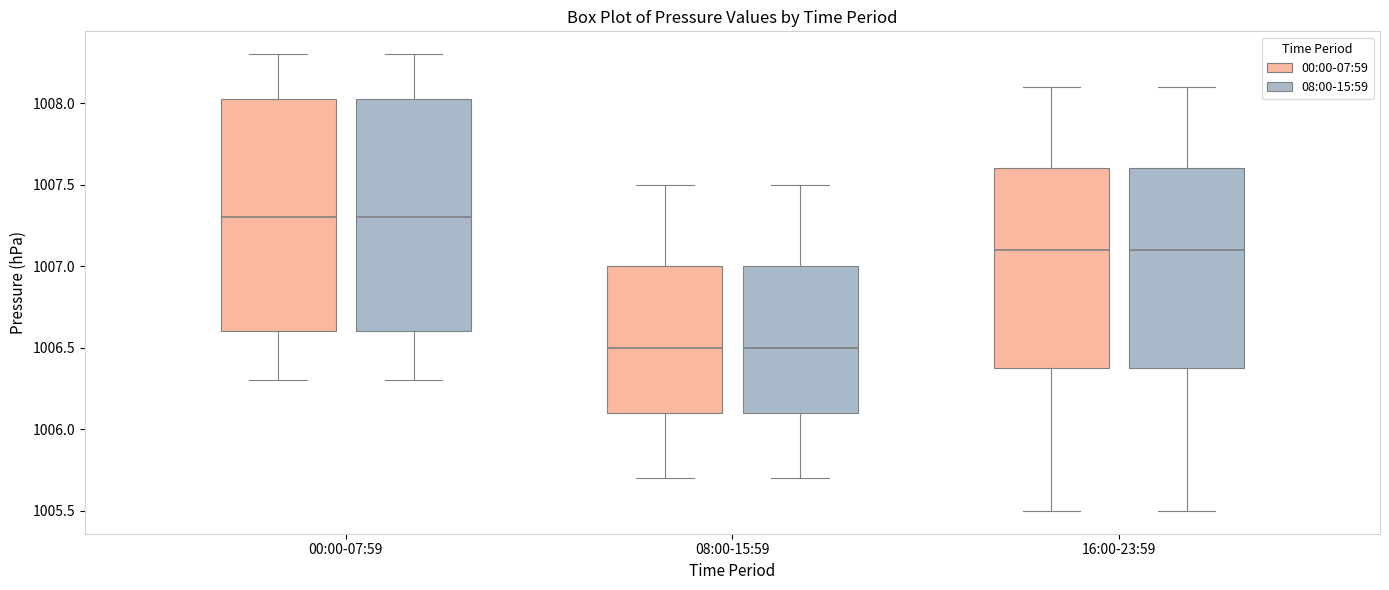

Reading left to right, transcribe this box plot: for each box, give where its median line is, the range the box spans, and where its two whiskers end, as read against the y-axis. The values are not printed on the chart, so give them approximately, as read against the axis.

00:00-07:59 (00:00-07:59): median 1007.30, box 1006.60 to 1008.05, whiskers 1006.30 to 1008.30
00:00-07:59 (08:00-15:59): median 1007.30, box 1006.60 to 1008.05, whiskers 1006.30 to 1008.30
08:00-15:59 (00:00-07:59): median 1006.50, box 1006.10 to 1007.00, whiskers 1005.70 to 1007.50
08:00-15:59 (08:00-15:59): median 1006.50, box 1006.10 to 1007.00, whiskers 1005.70 to 1007.50
16:00-23:59 (00:00-07:59): median 1007.10, box 1006.40 to 1007.60, whiskers 1005.50 to 1008.10
16:00-23:59 (08:00-15:59): median 1007.10, box 1006.40 to 1007.60, whiskers 1005.50 to 1008.10